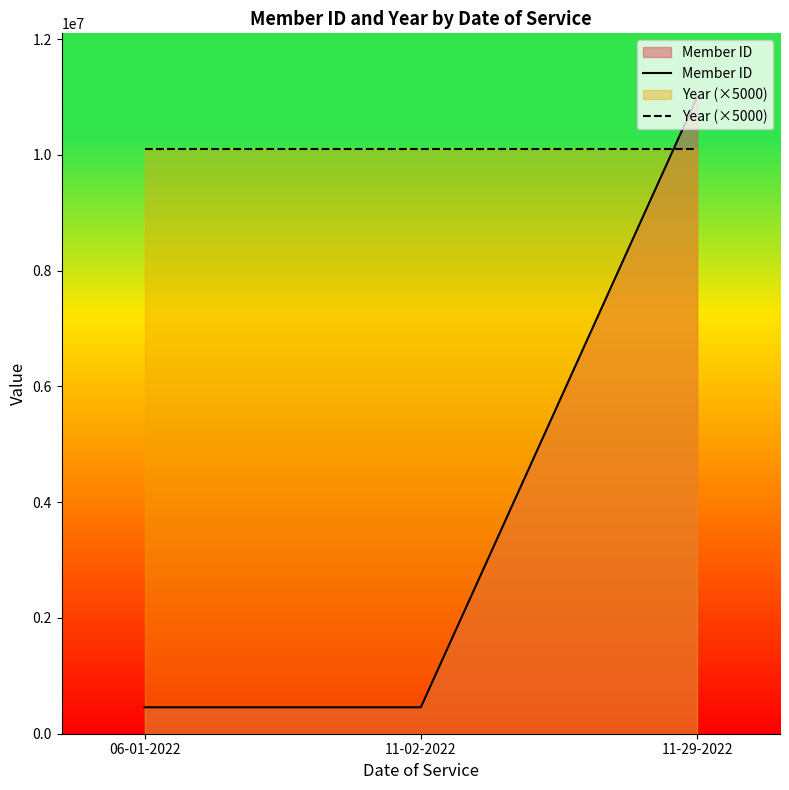

What is the average value of the Member ID series?

3971632